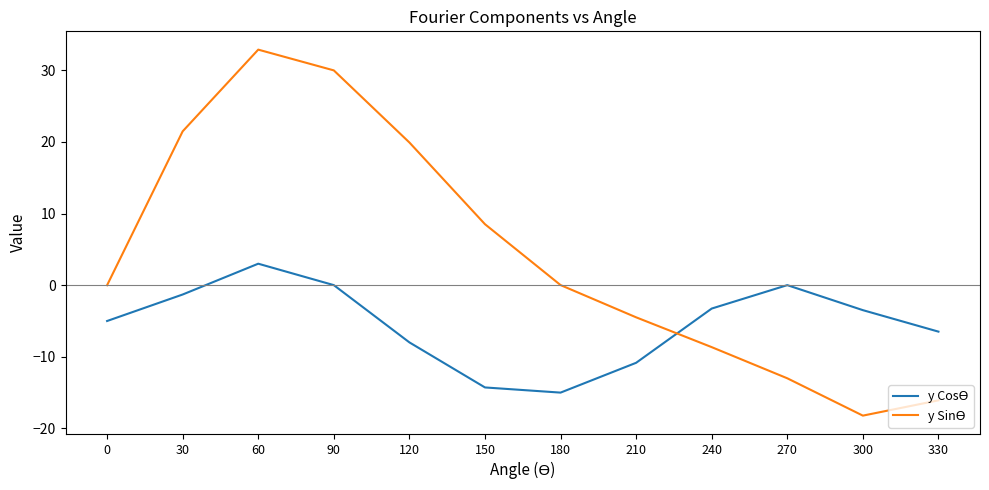

Which category has the lowest value across all series?

300